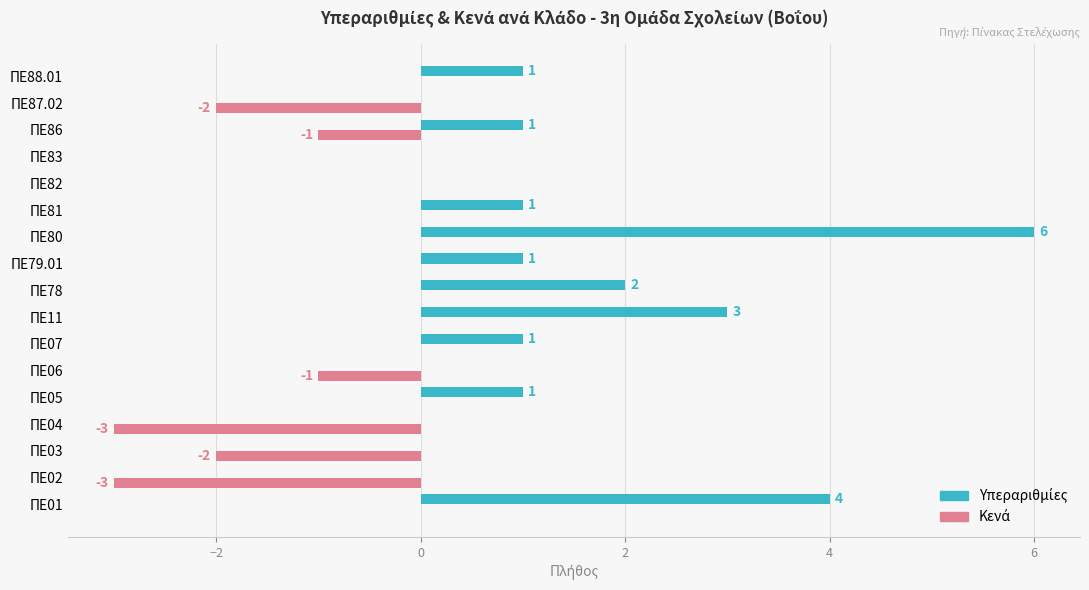

How many categories are shown in the chart?

17